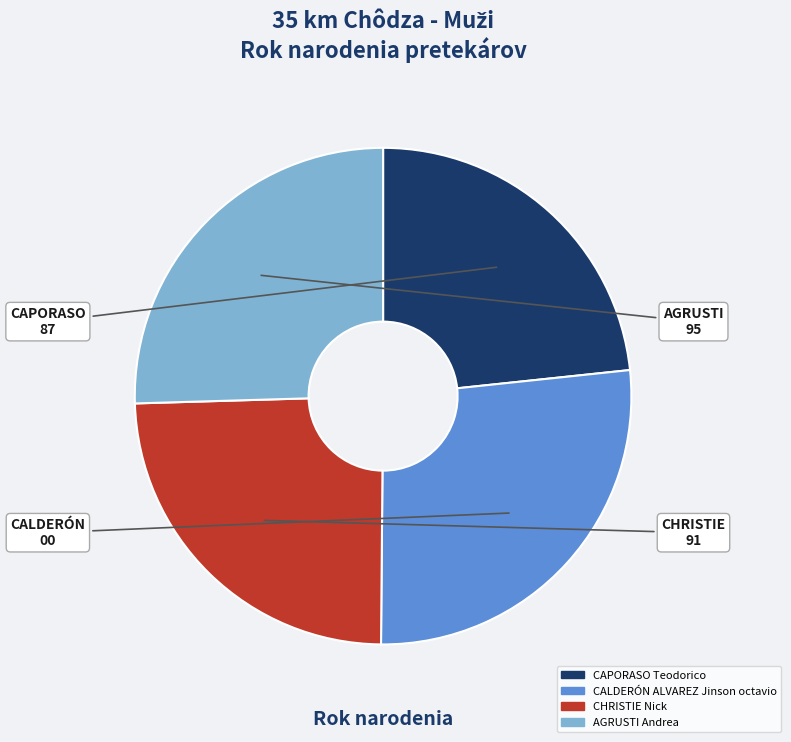

Rank the categories by value from lowest to highest.

CAPORASO Teodorico, CHRISTIE Nick, AGRUSTI Andrea, CALDERÓN ALVAREZ Jinson octavio